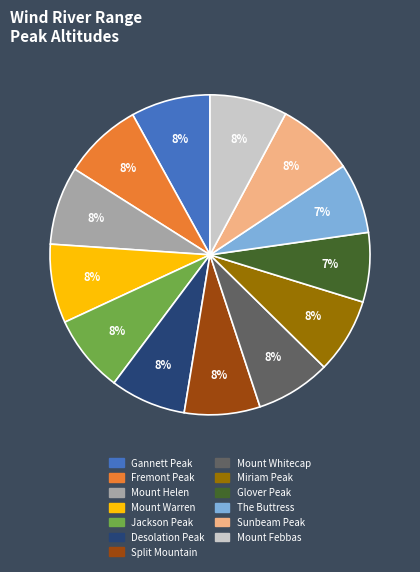

To the nearest percent, what is the difference between the Mount Warren and The Buttress slice percentages?

1%